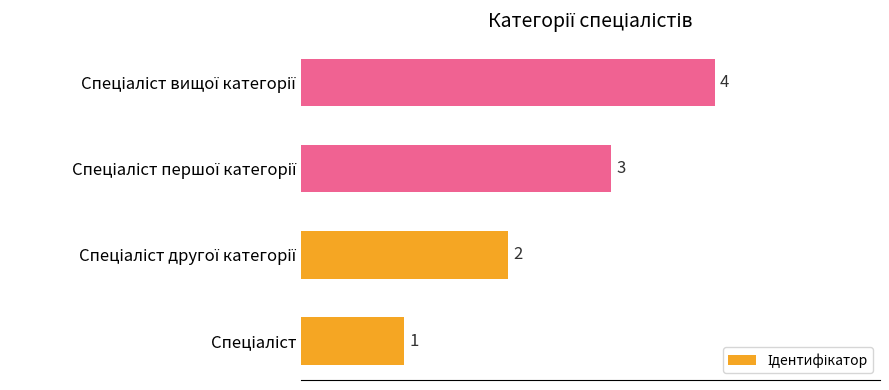

How many values are between 2 and 4?

3